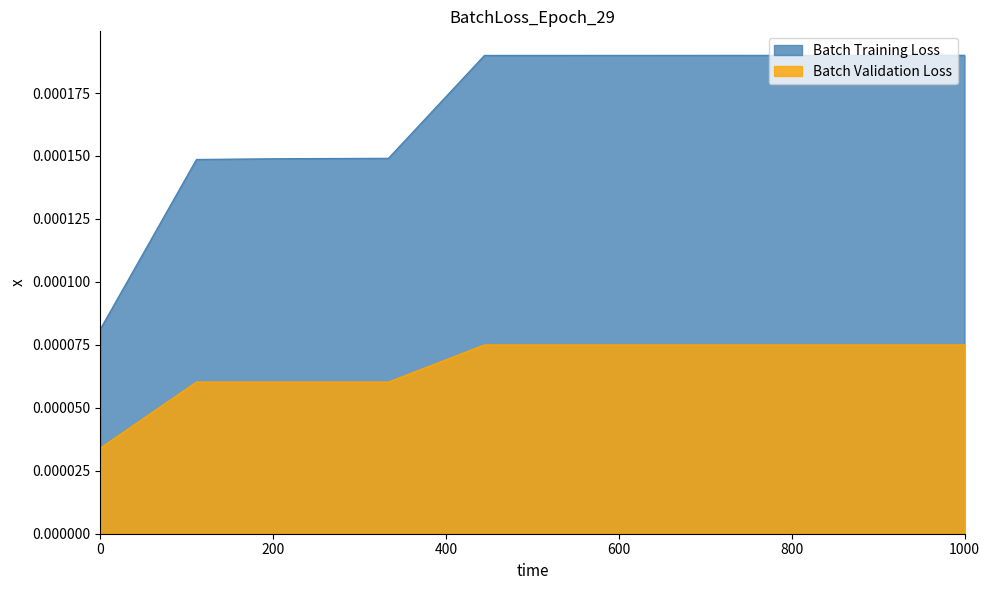

True or false: work_id and id cross at least once.

False